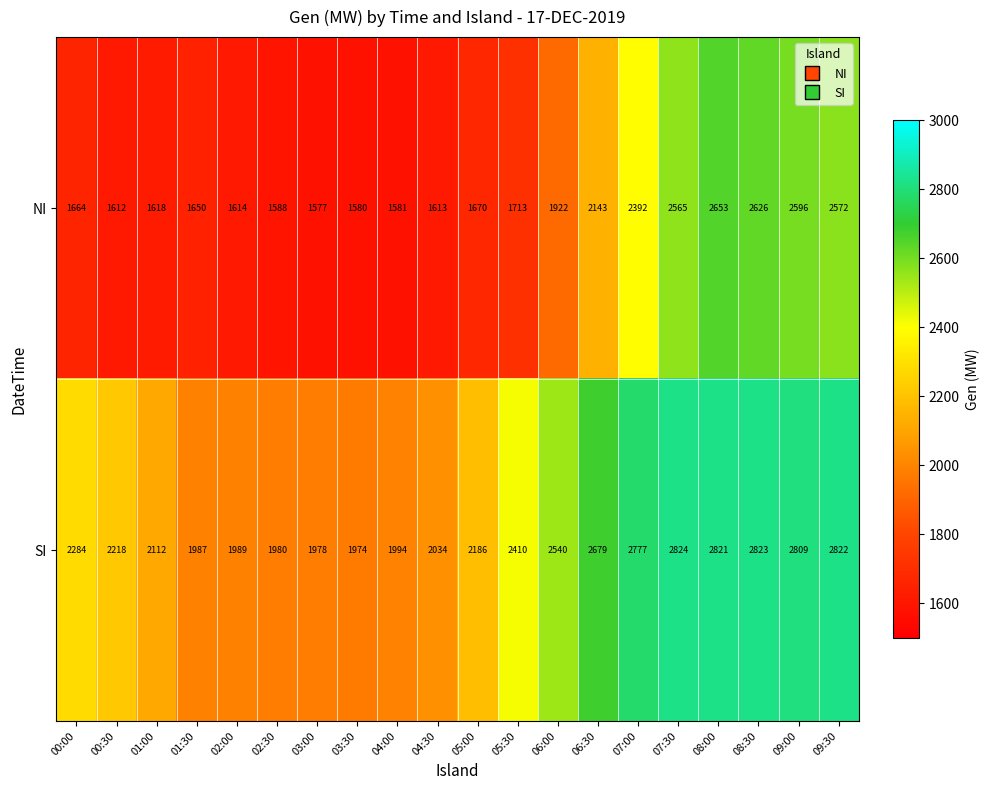

Which series has the largest range (max minus min)?

NI